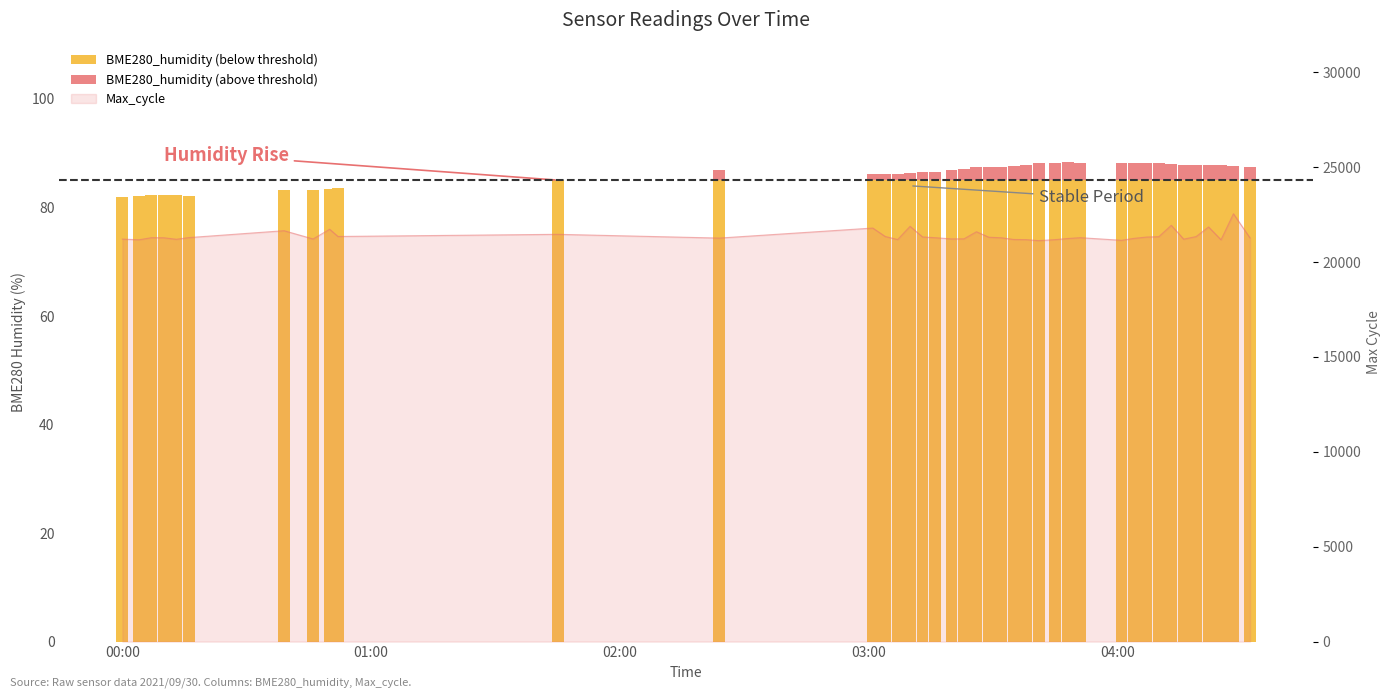

The value of BME280_humidity (below threshold) at 01:00 is 82.2. True or false?

True